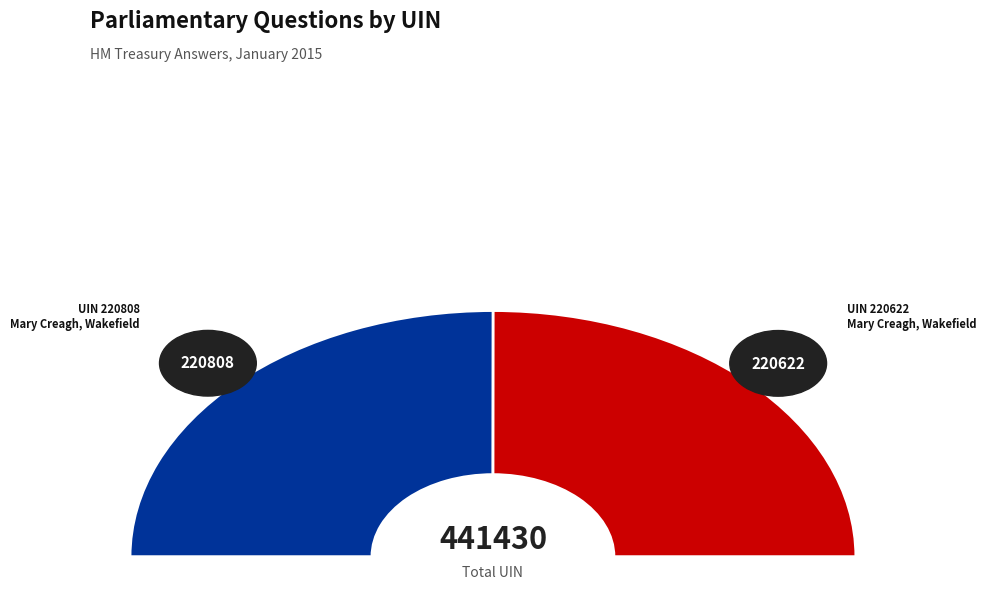

The 220622 slice represents 36% of the pie. True or false?

False